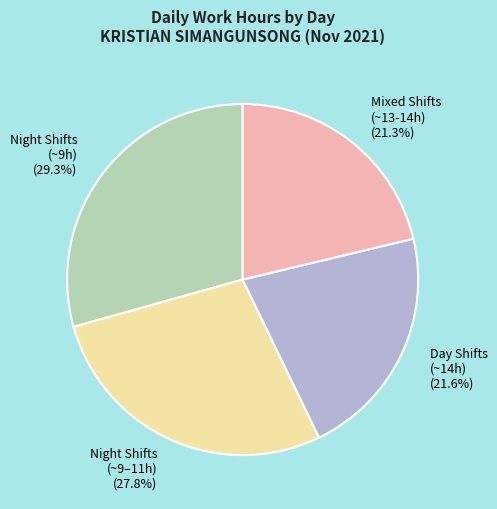

Which category has the biggest portion of the pie?

Night Shifts (~9h)